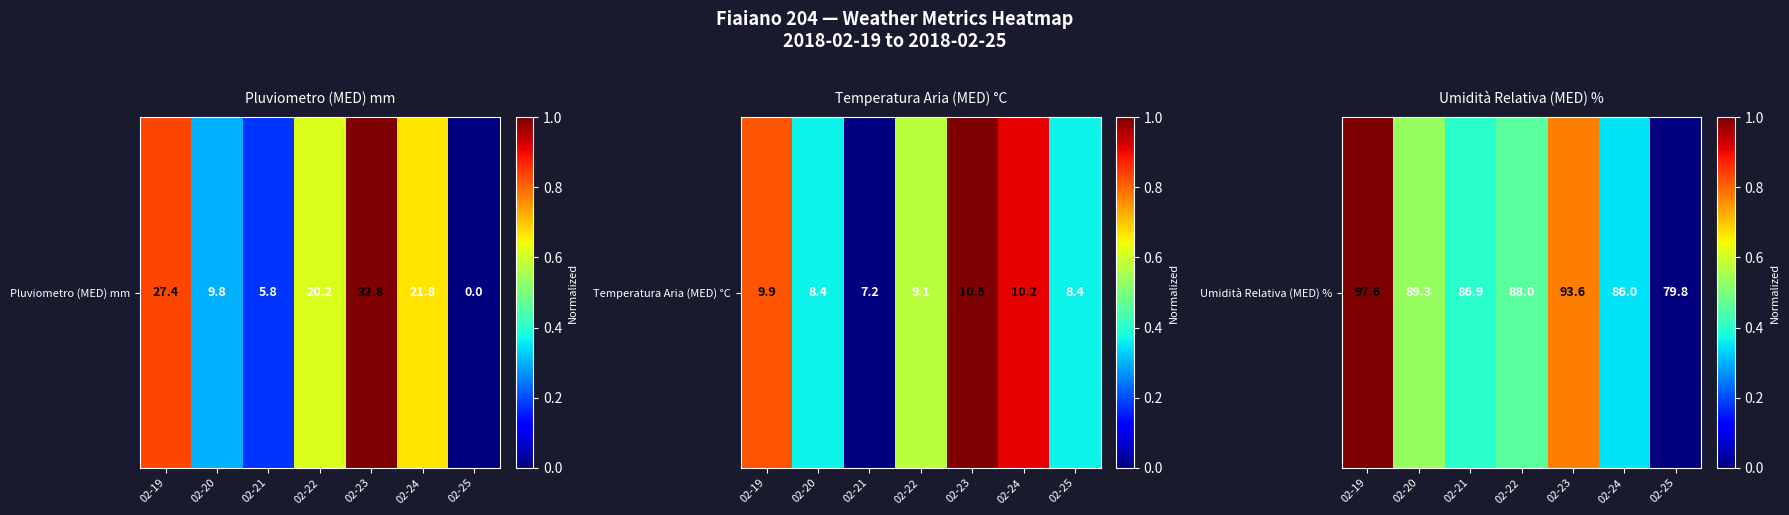

What is the change in value from 02-20 to 02-23?

+0.2